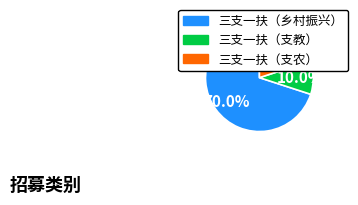

What is the majority slice?

三支一扶（乡村振兴）